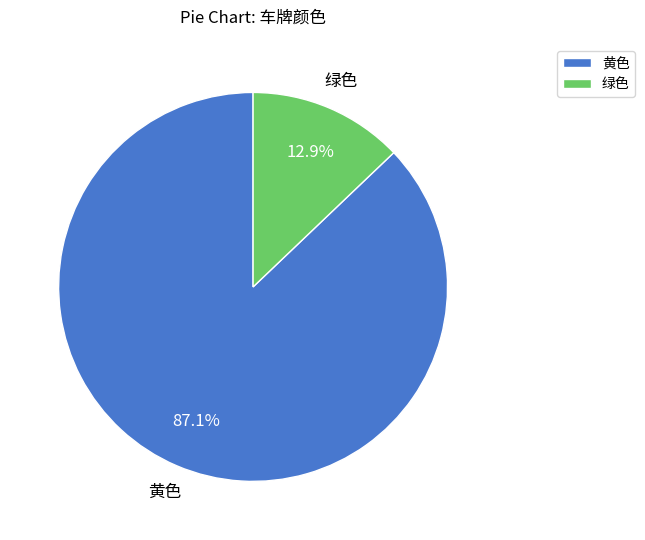

What percentage is the 黄色 slice, to the nearest percent?

87%